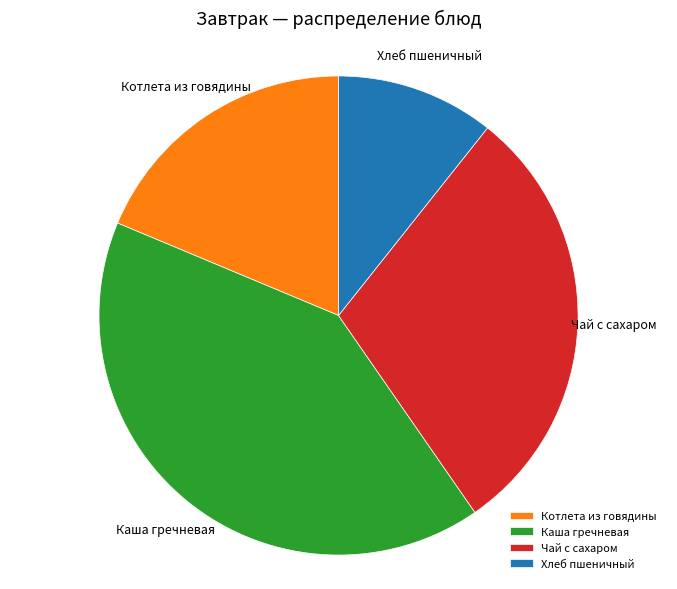

Combined, do Чай с сахаром and Каша гречневая account for over 50%?

Yes